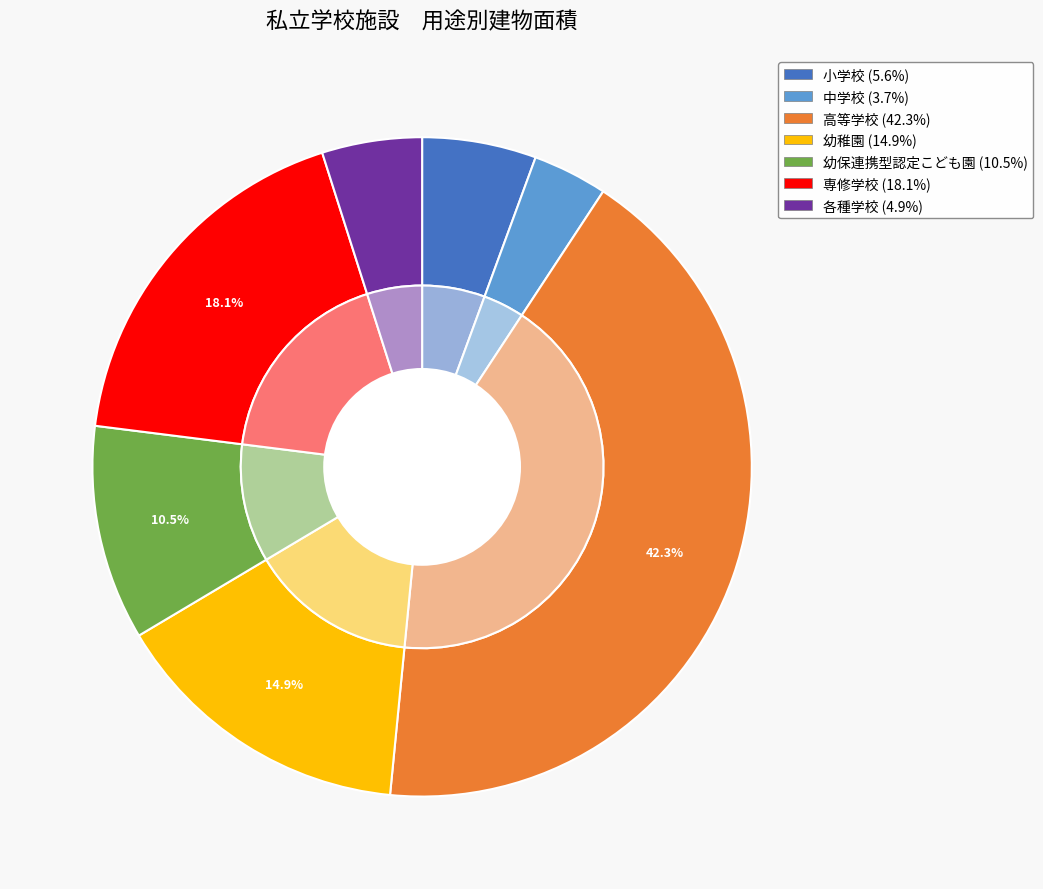

Rank the categories by value from lowest to highest.

中学校, 各種学校, 小学校, 幼保連携型認定こども園, 幼稚園, 専修学校, 高等学校